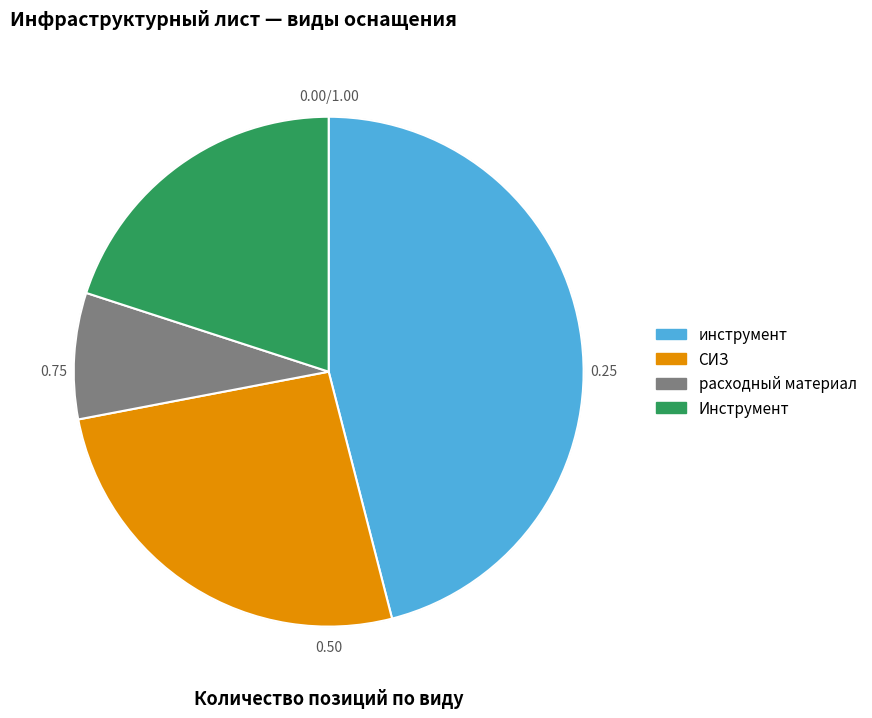

Is there any slice that represents more than half of the pie?

No